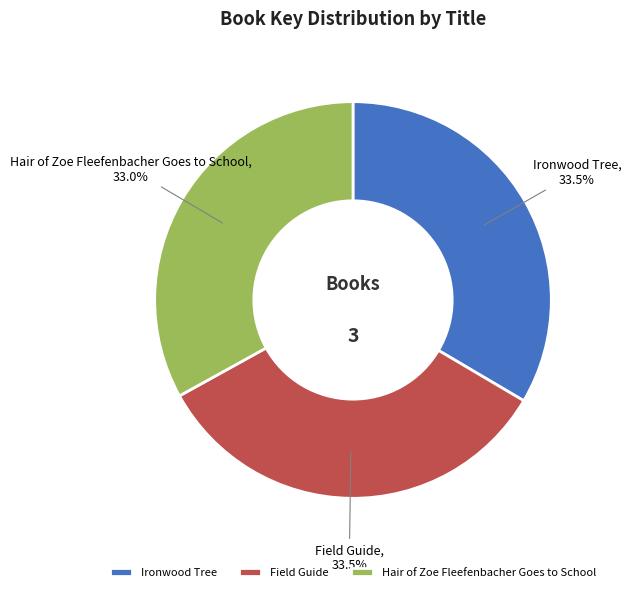

Combined, do Field Guide and Hair of Zoe Fleefenbacher Goes to School account for over 50%?

Yes